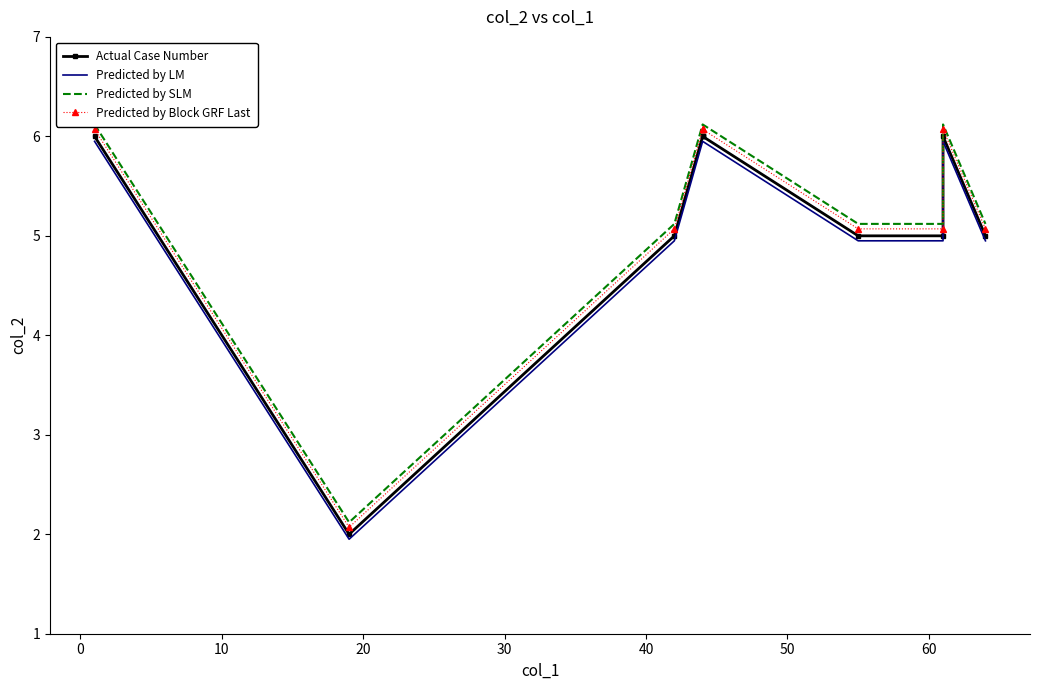

True or false: Actual Case Number has more than 2 points higher than both neighbors.

False